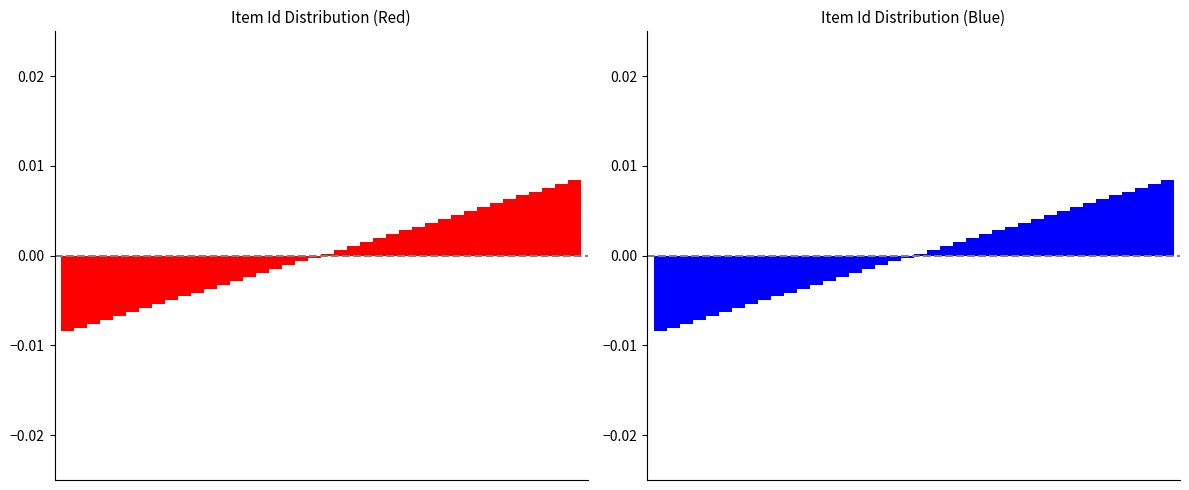

Is it true that Blue Series equals 0.0 at 36?

False